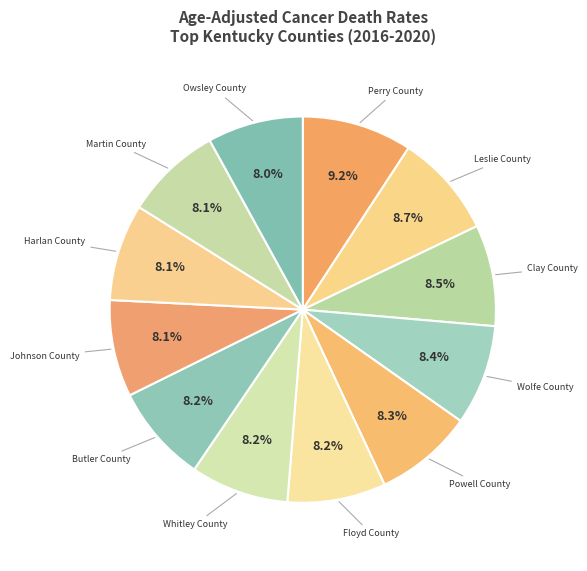

How many segments does this pie chart have?

12